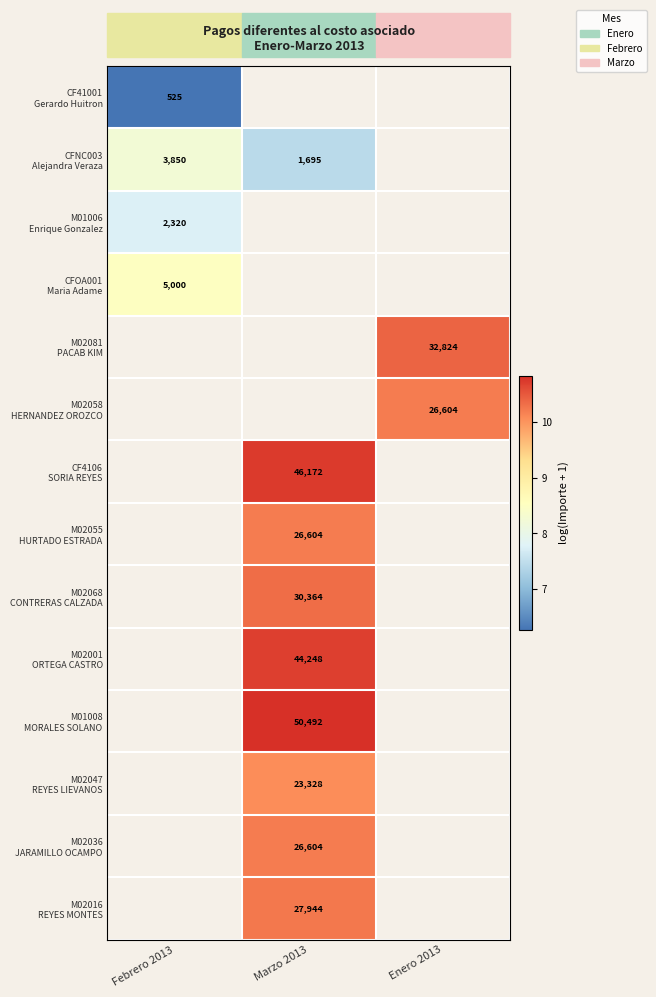

How many distinct data groups are displayed?

14